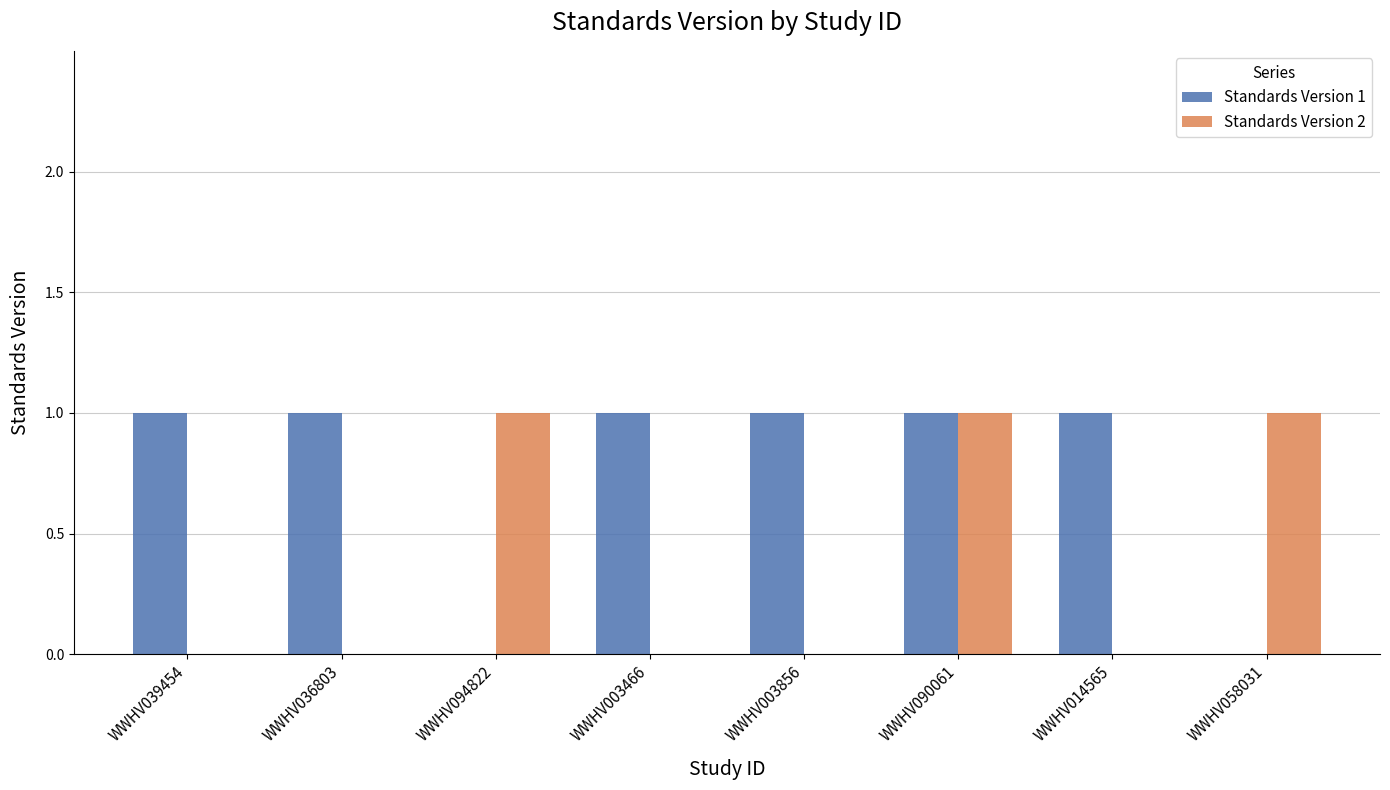

How many categories are shown in the chart?

8